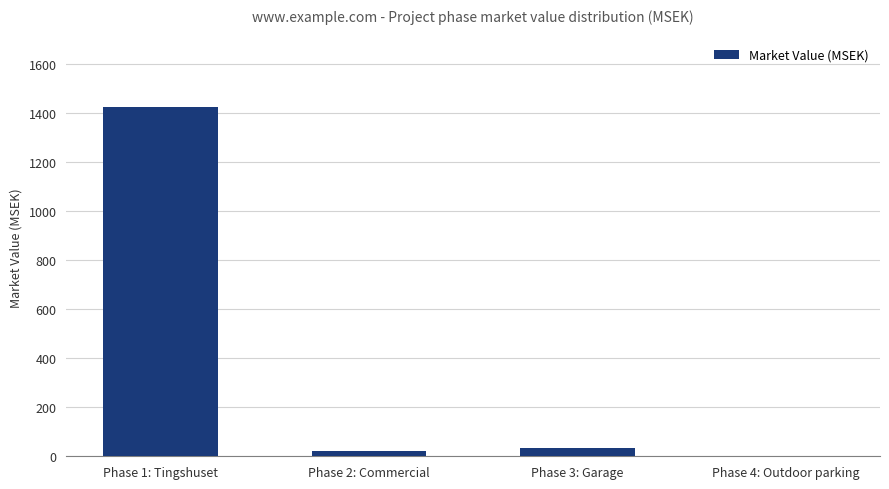

What is the maximum value shown in the chart?

1423.5